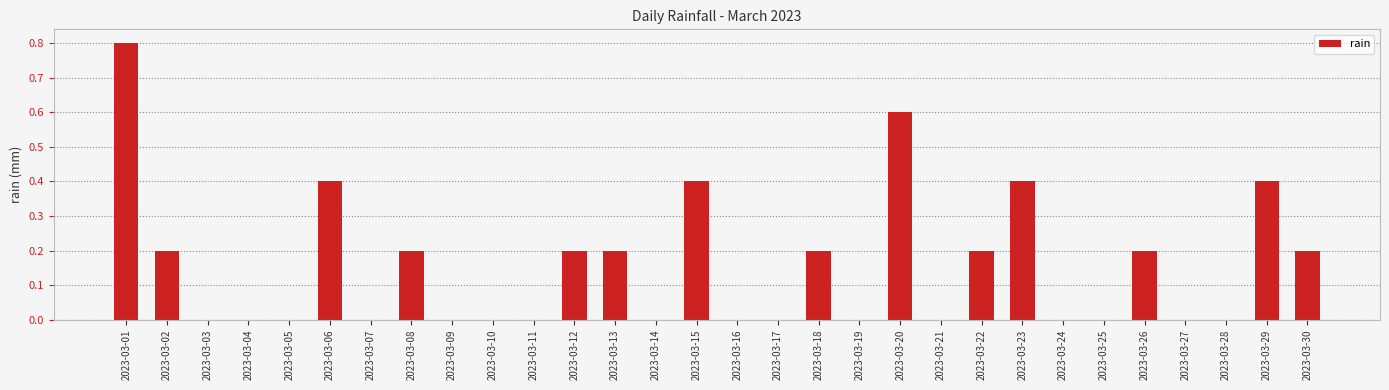

Which category has the highest value across all series?

2023-03-01